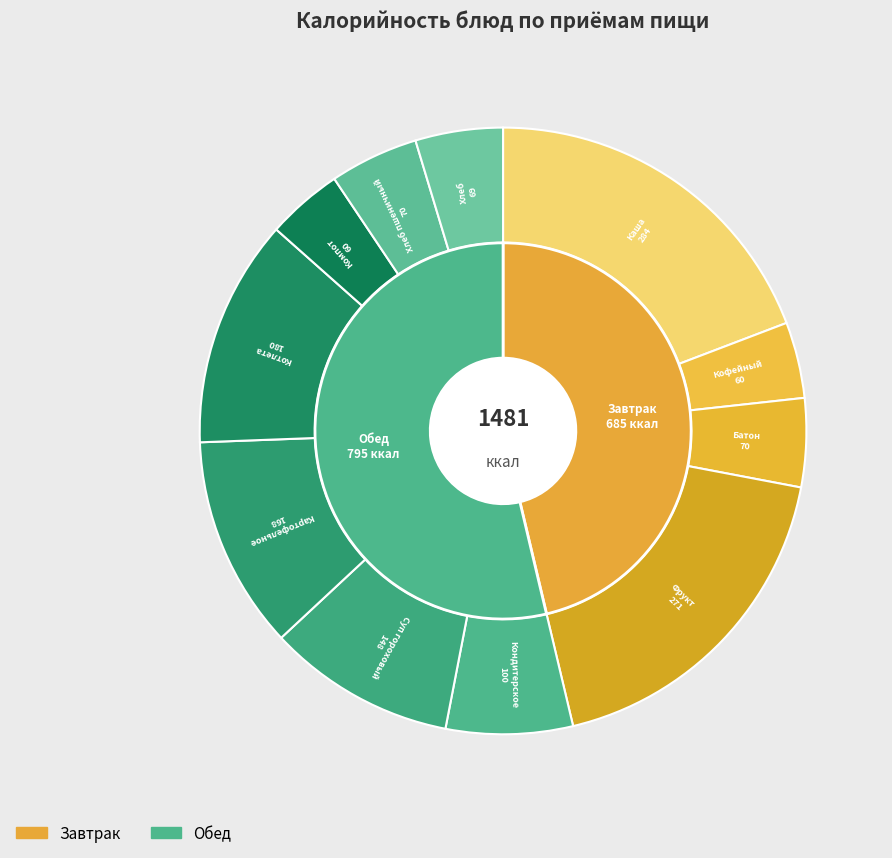

Do Картофельное пюре and Фрукт together represent more than half of the pie?

No